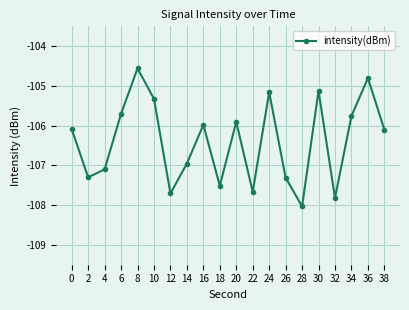

Which category has the highest value across all series?

8